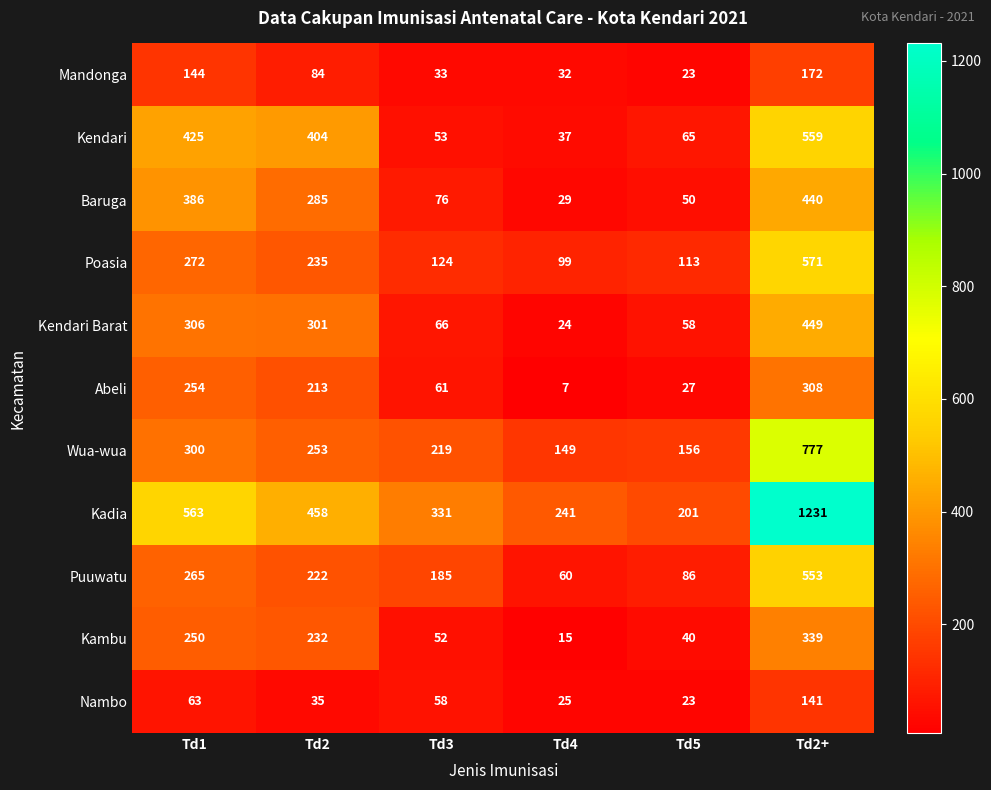

What is the difference between the Nambo values at Td1 and Td2+?

78